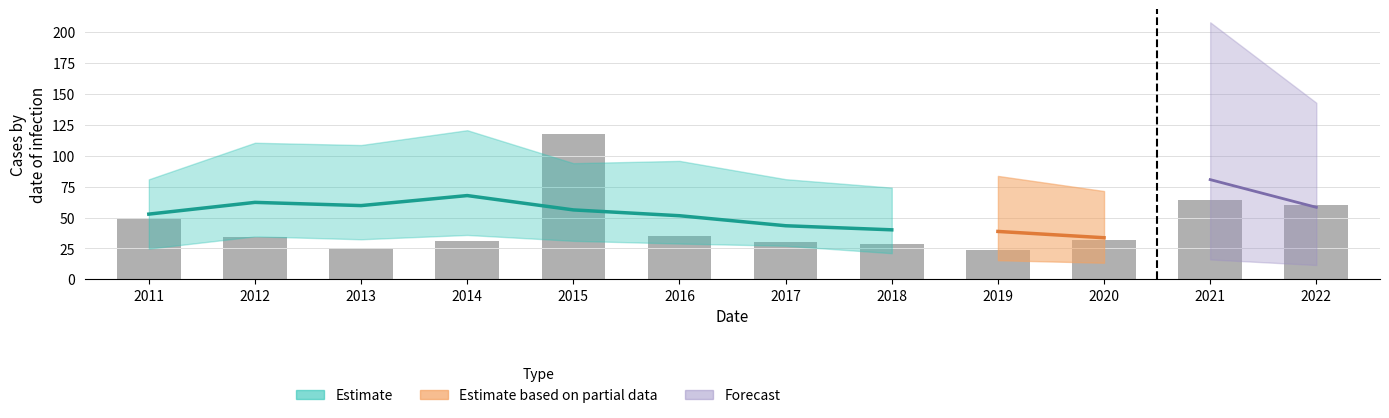

What is the sum of all values?

532.2